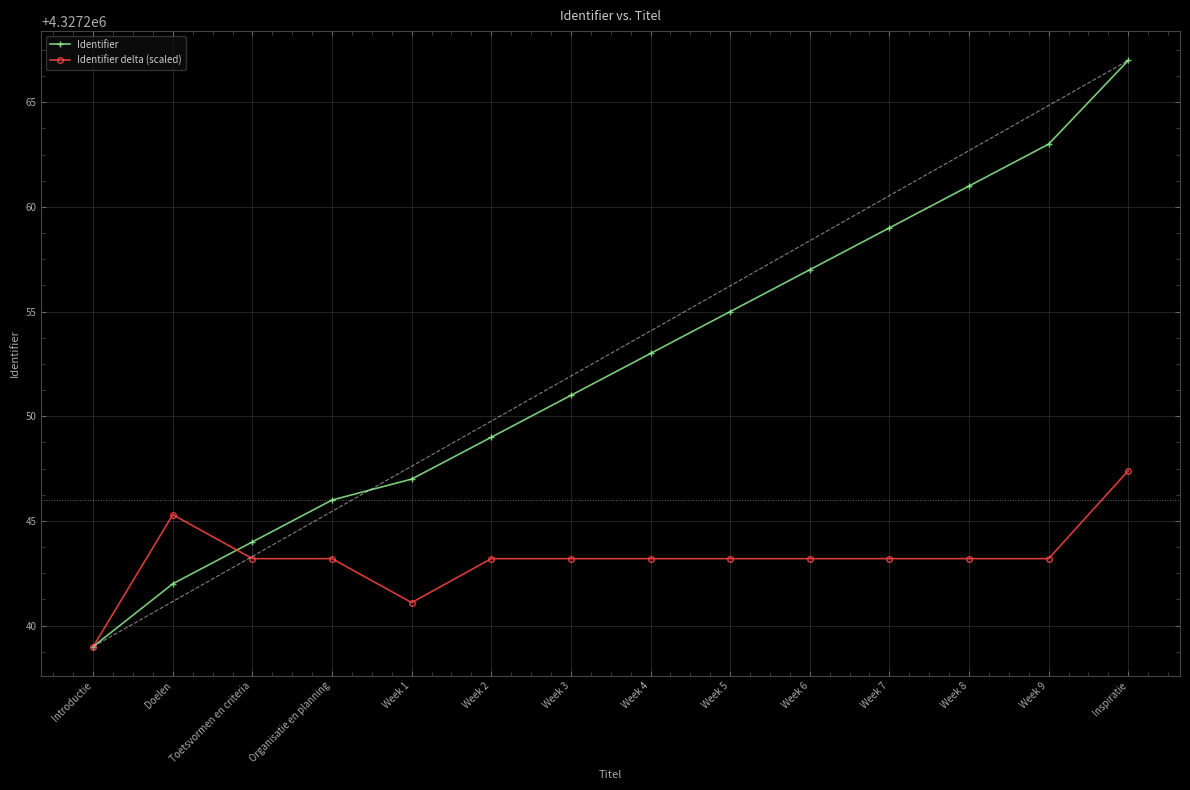

Which series has the widest spread of values?

Identifier